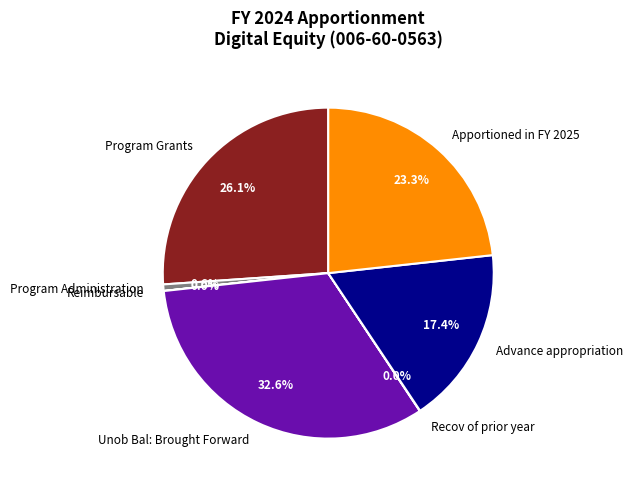

Which category has the biggest portion of the pie?

Unob Bal: Brought Forward